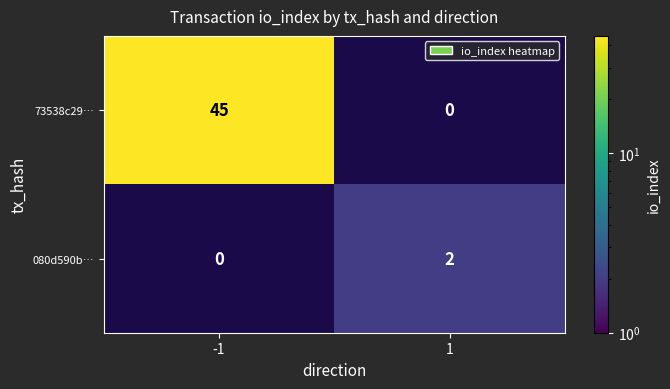

What is the maximum value shown in the chart?

45.0